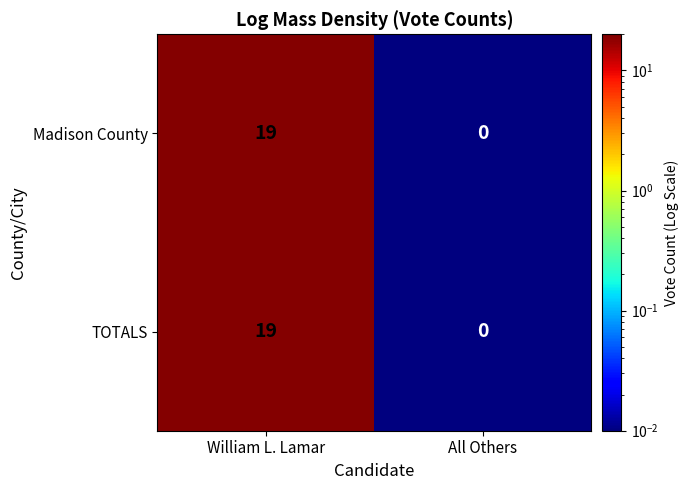

How many values in TOTALS are above zero?

1